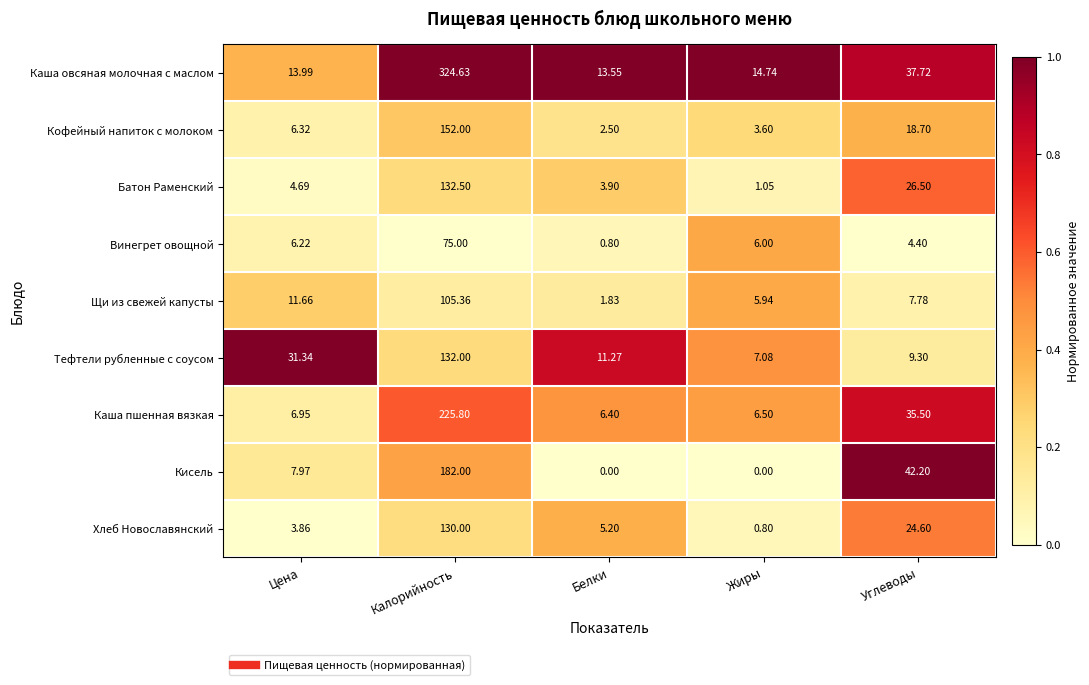

Where does the Хлеб Новославянский series first go above 5?

Калорийность